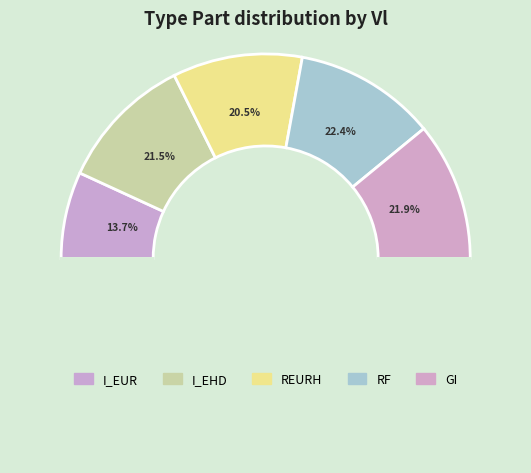

Rank the categories by value from lowest to highest.

I_EUR, REURH, I_EHD, GI, RF